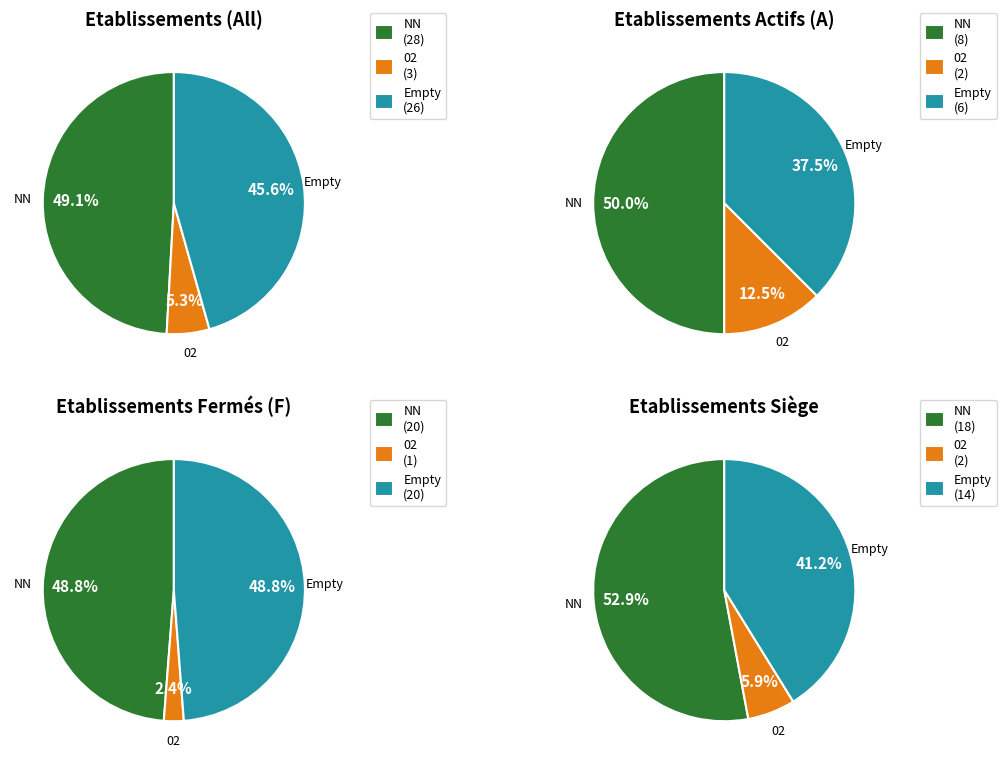

To the nearest percent, what is the difference between the largest and smallest slice percentages?

44%